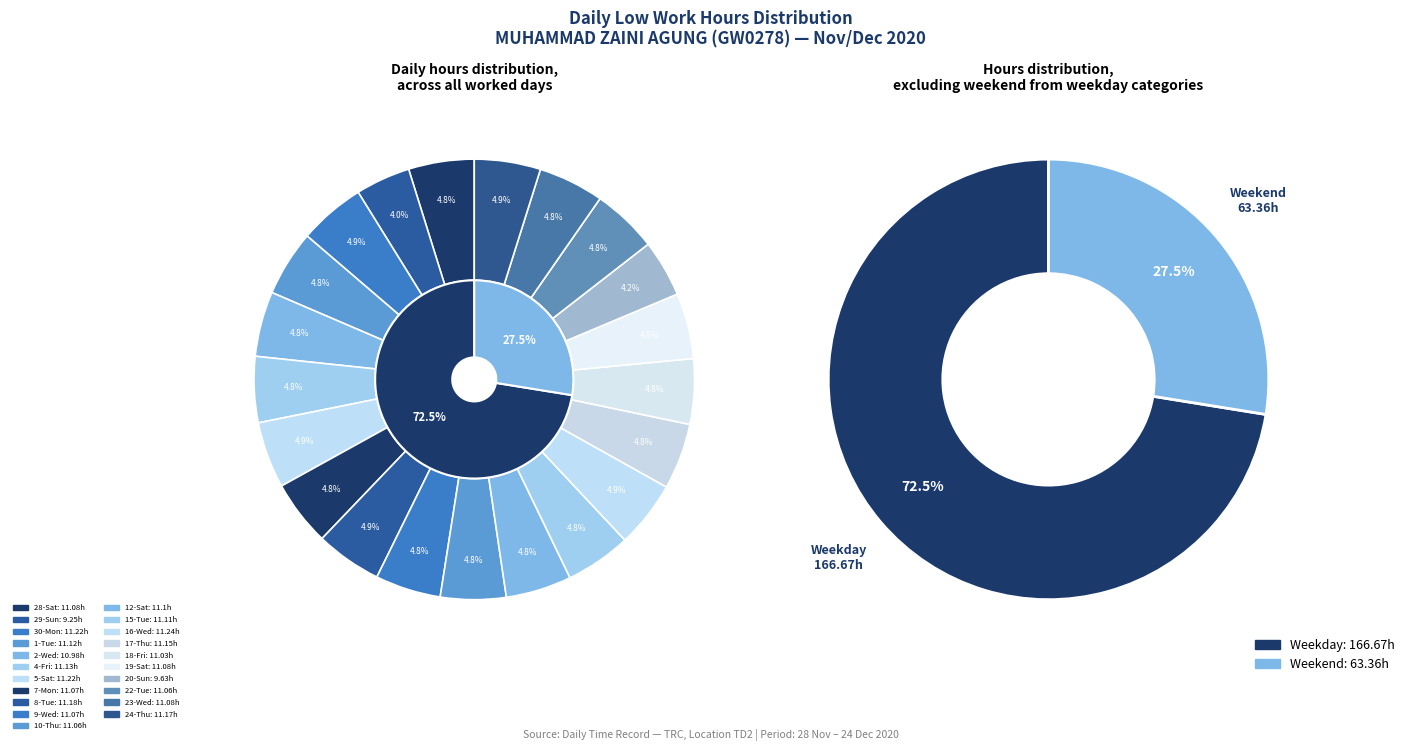

Is the sum of 24-Thu and 23-Wed greater than half?

No